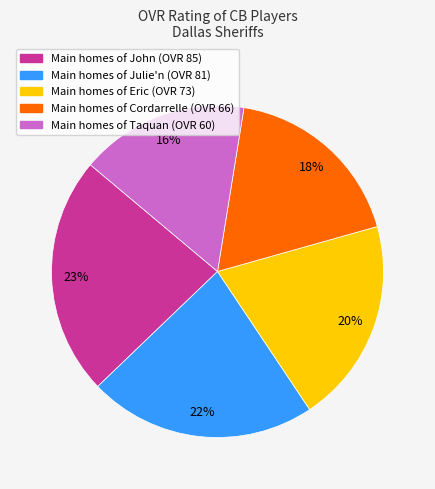

To the nearest percent, what is the average slice percentage?

20%